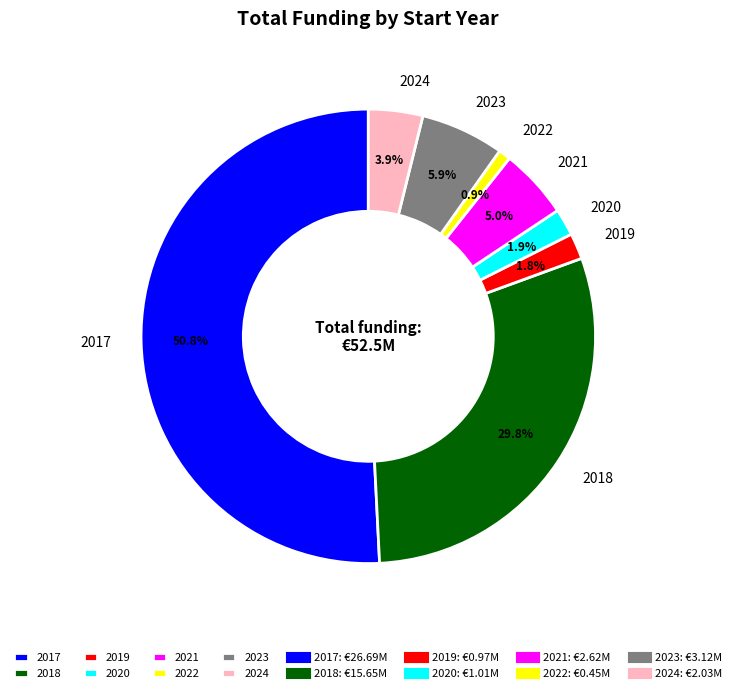

Is 2023 the majority of the pie?

No